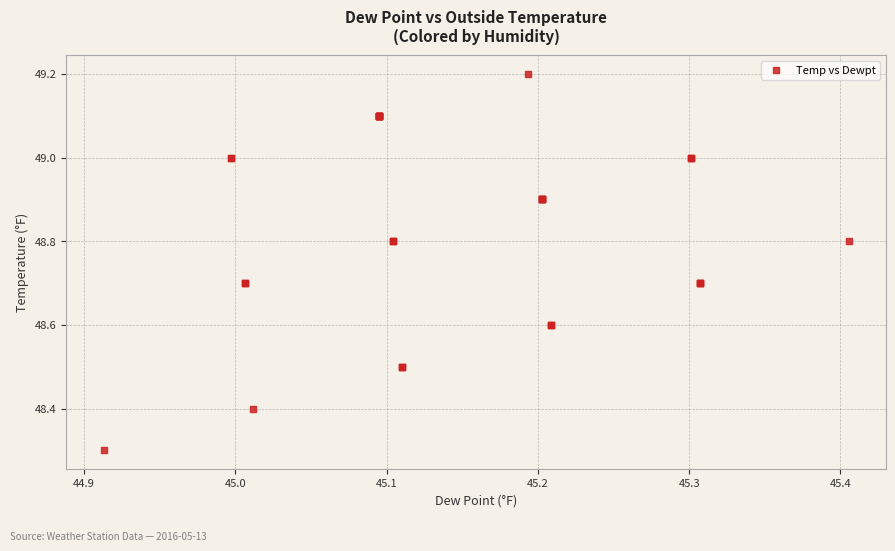

What Y value in the scatter plot is closest to 48?

48.3